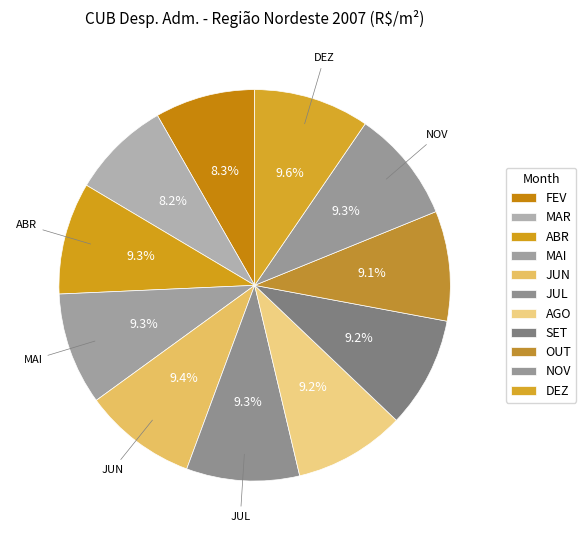

Combined, what portion of the pie is JUL and NOV?

18.6%